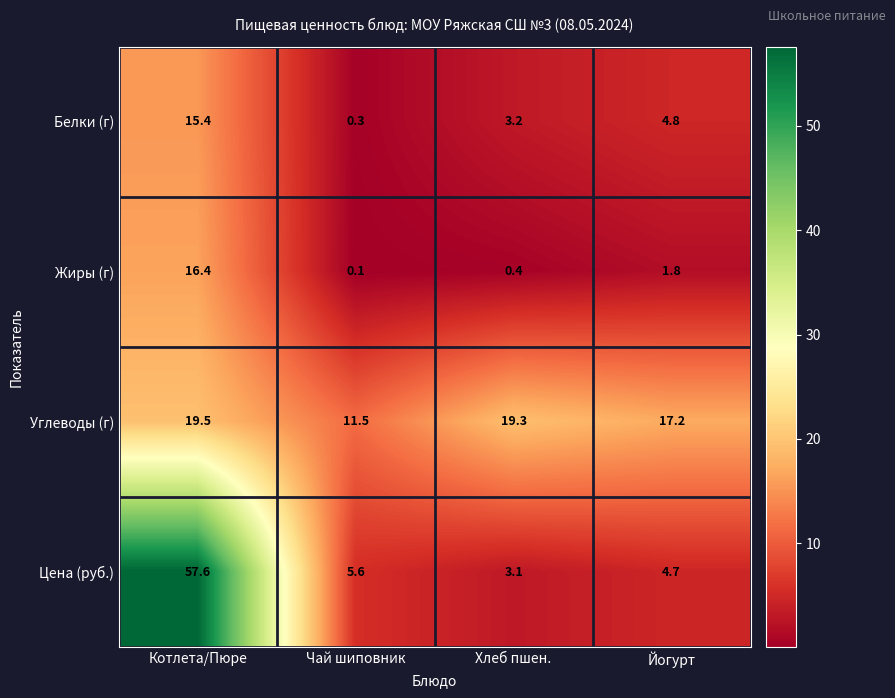

What is the difference between the Жиры (г) values at Котлета/Пюре and Йогурт?

14.6